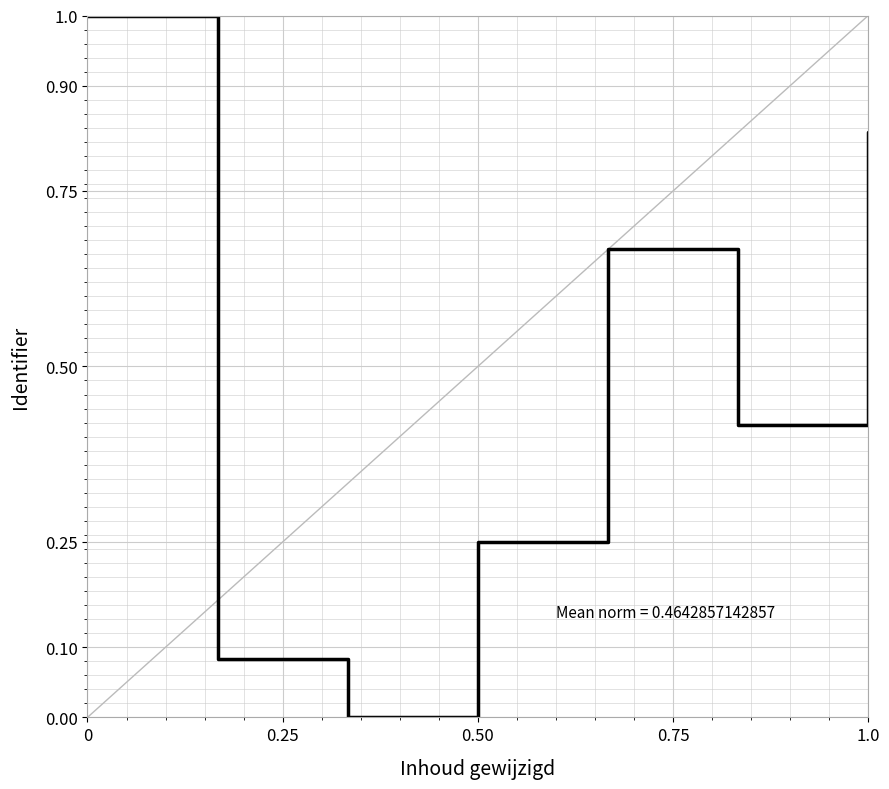

What is the difference between the maximum and second lowest values?

0.9